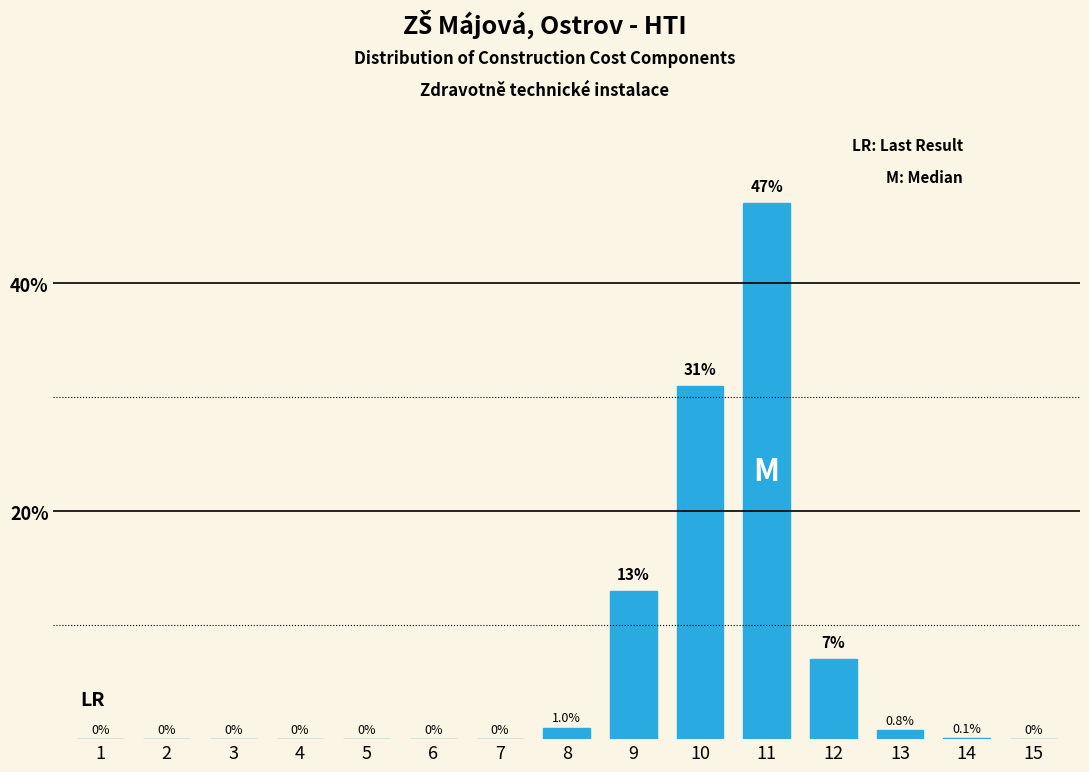

Reading left to right, extract all data points from this chart.

1=0.0	2=0.0	3=0.0	4=0.0	5=0.0	6=0.0	7=0.0	8=1.0	9=13.0	10=31.0	11=47.0	12=7.0	13=0.8	14=0.1	15=0.0